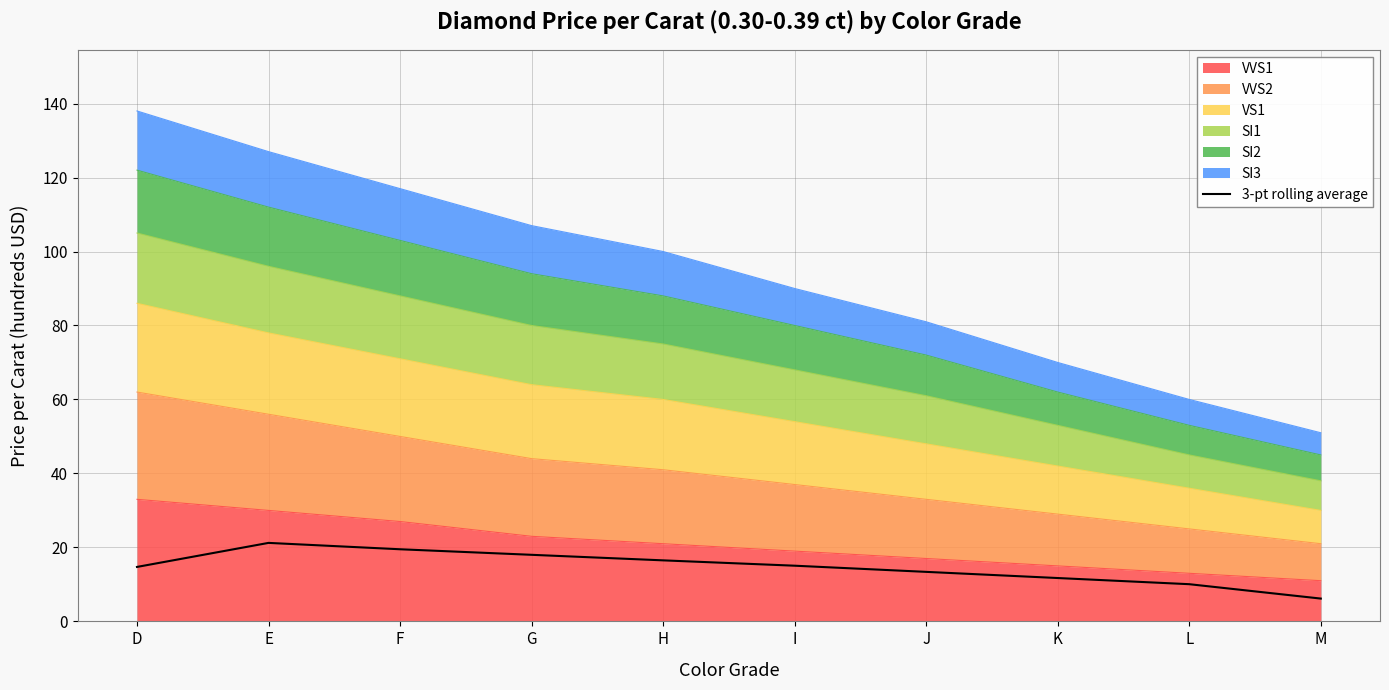

Reading left to right, extract all data points from this chart.

14.7	21.2	19.5	18.0	16.5	15.1	13.4	11.7	10.1	6.2